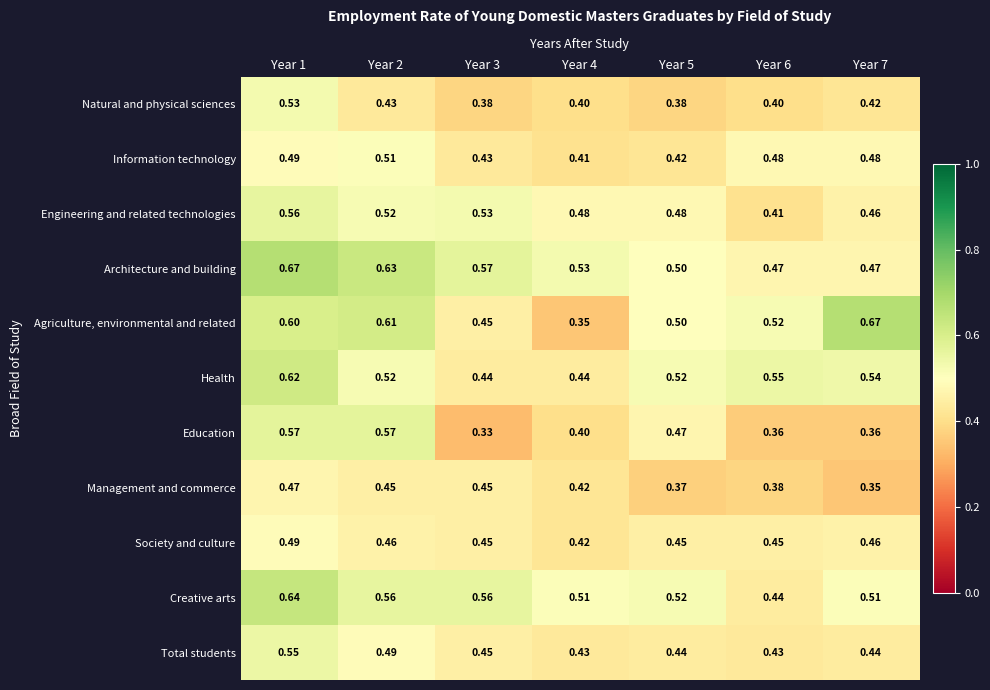

Which series has the widest spread of values?

Agriculture, environmental and related